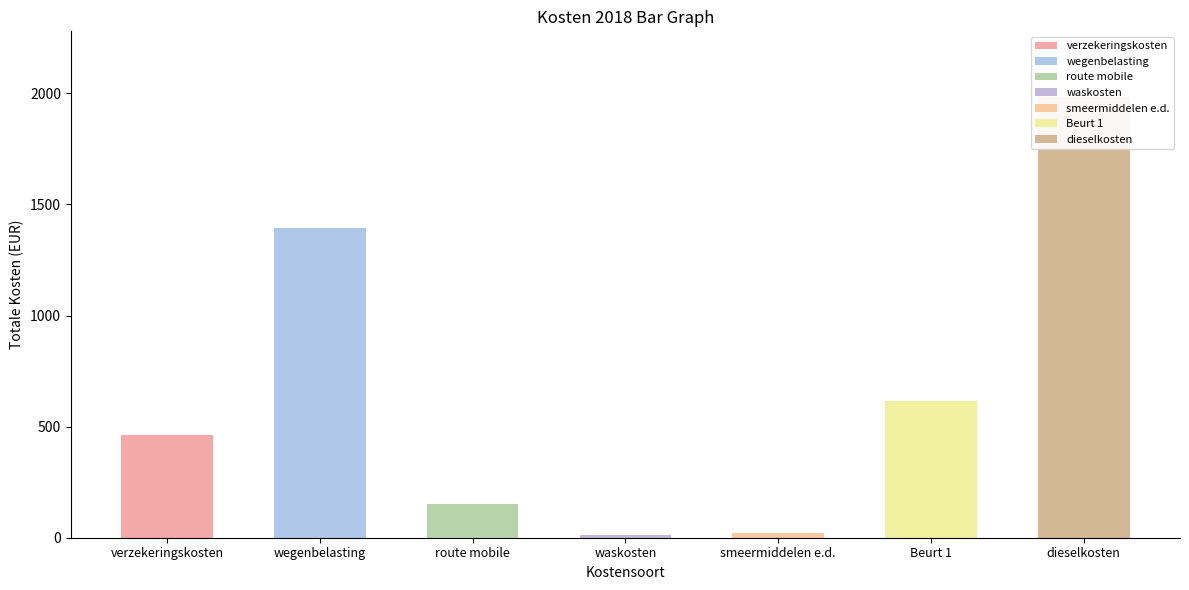

What is the value of the 5th bar from the left?

22.0